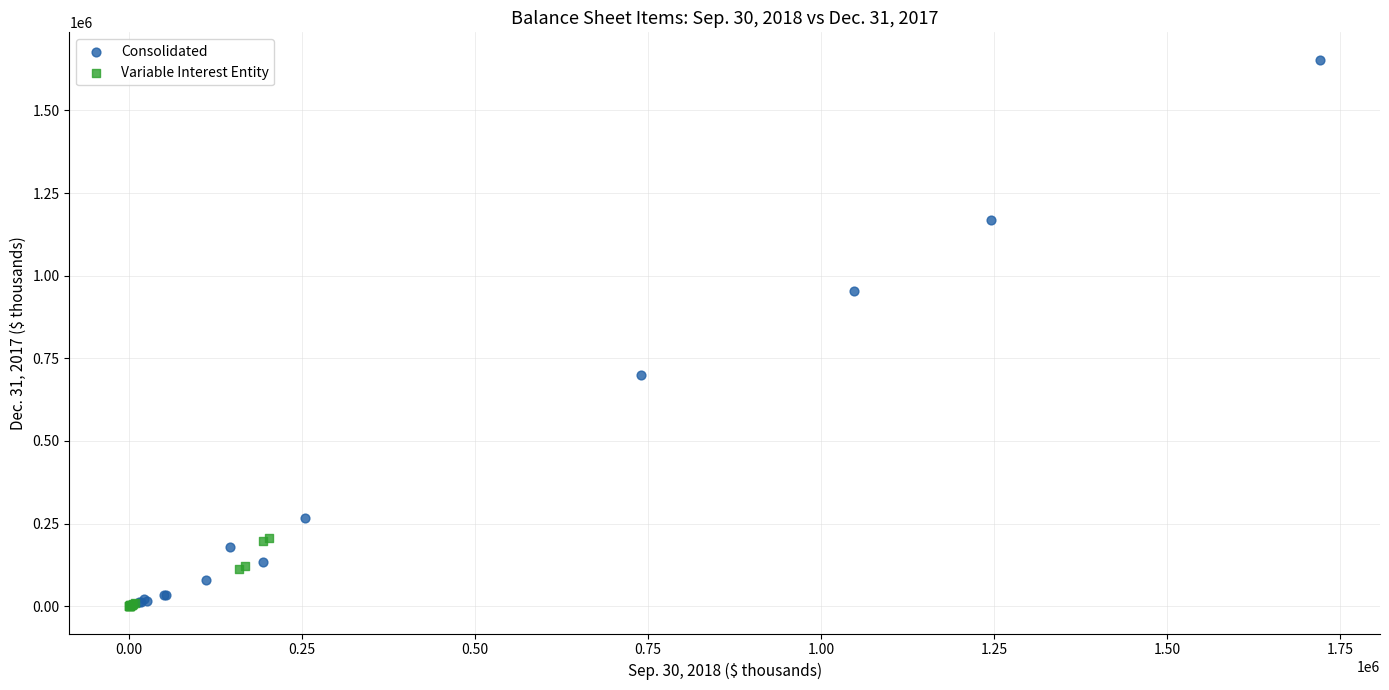

Which series contains the highest Y value?

Consolidated